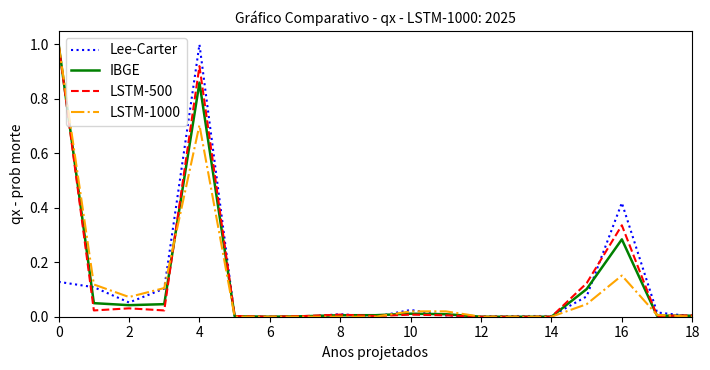

What is the maximum value shown in the chart?

1.0